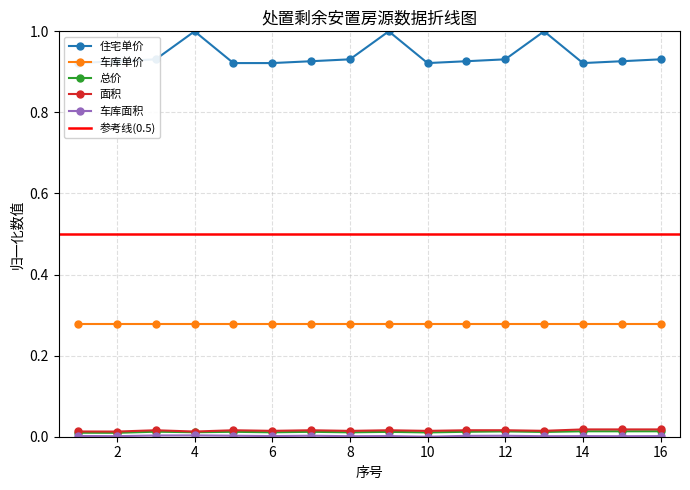

At which label does 总价 reach its minimum?

2